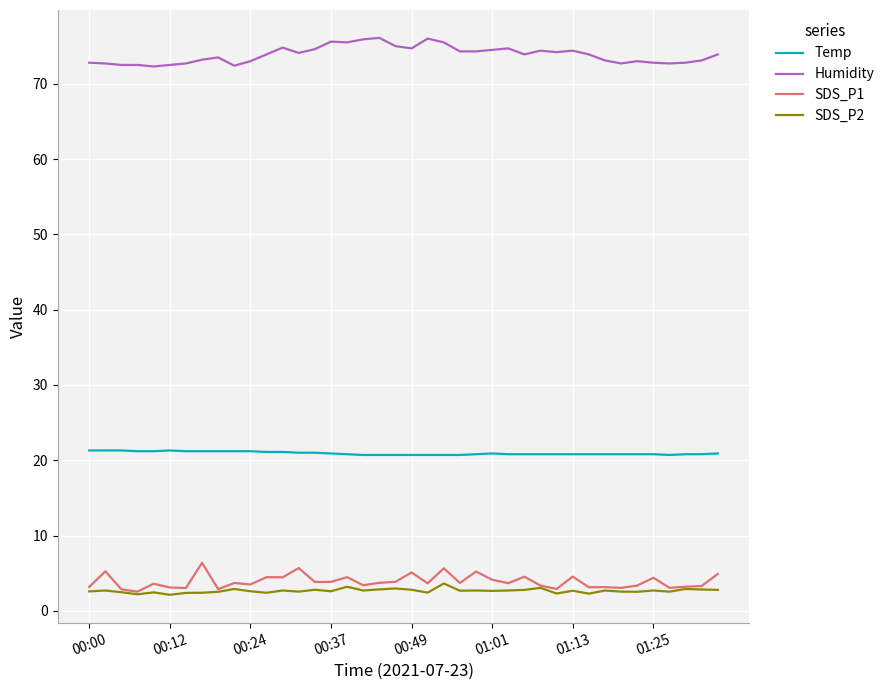

What are all the series names shown in the legend?

Temp, Humidity, SDS_P1, SDS_P2